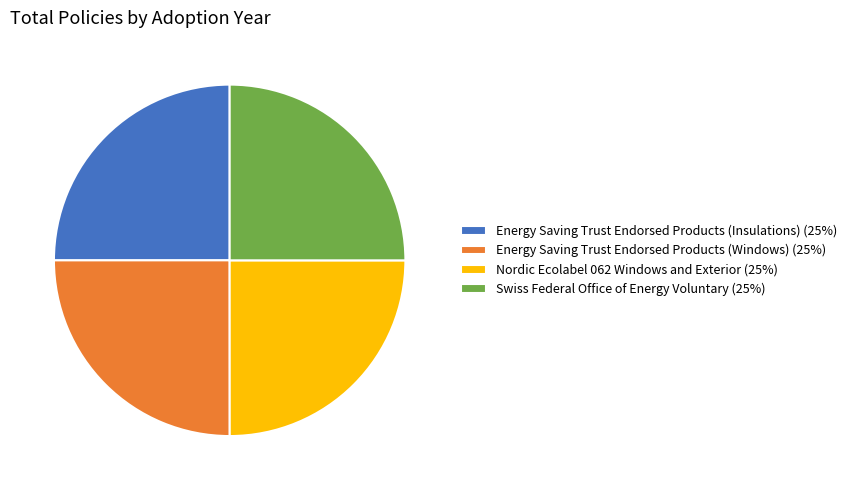

True or false: Nordic Ecolabel 062 Windows and Exterior (25%) accounts for 17% of the total.

False